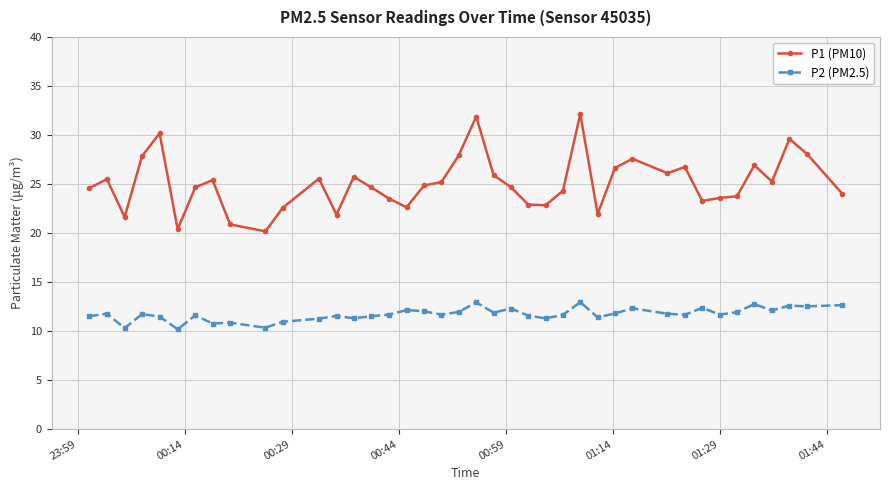

What is the sum of all P2 (PM2.5) values?

468.8